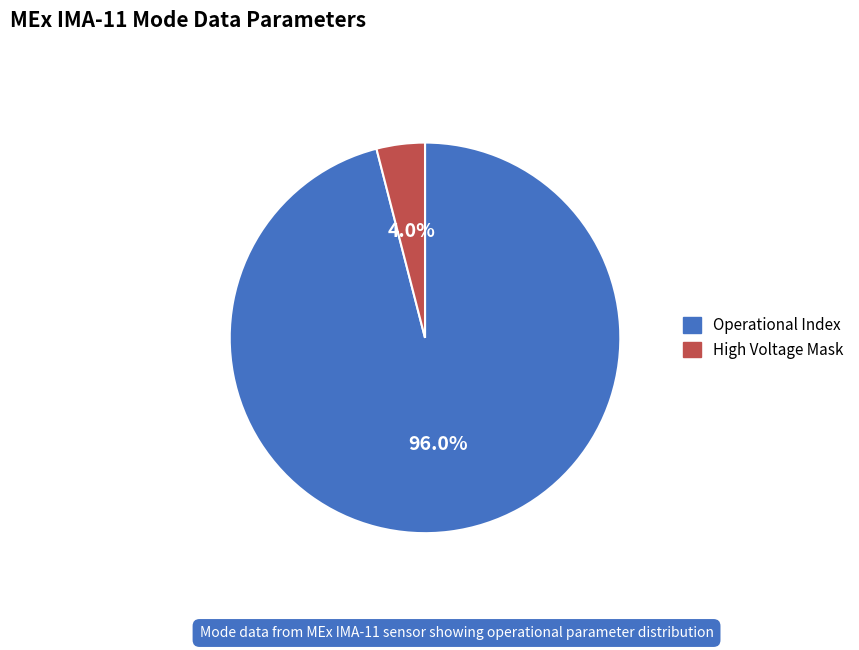

How many slices are in this pie chart?

2